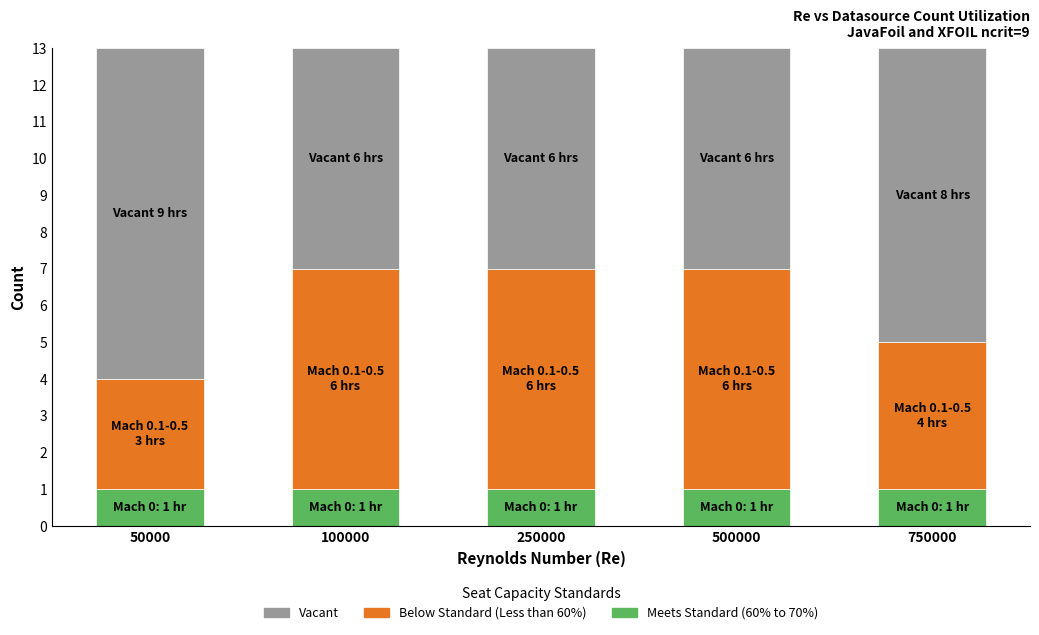

True or false: Meets Standard (60% to 70%) has a value of 0 at 250000.

False